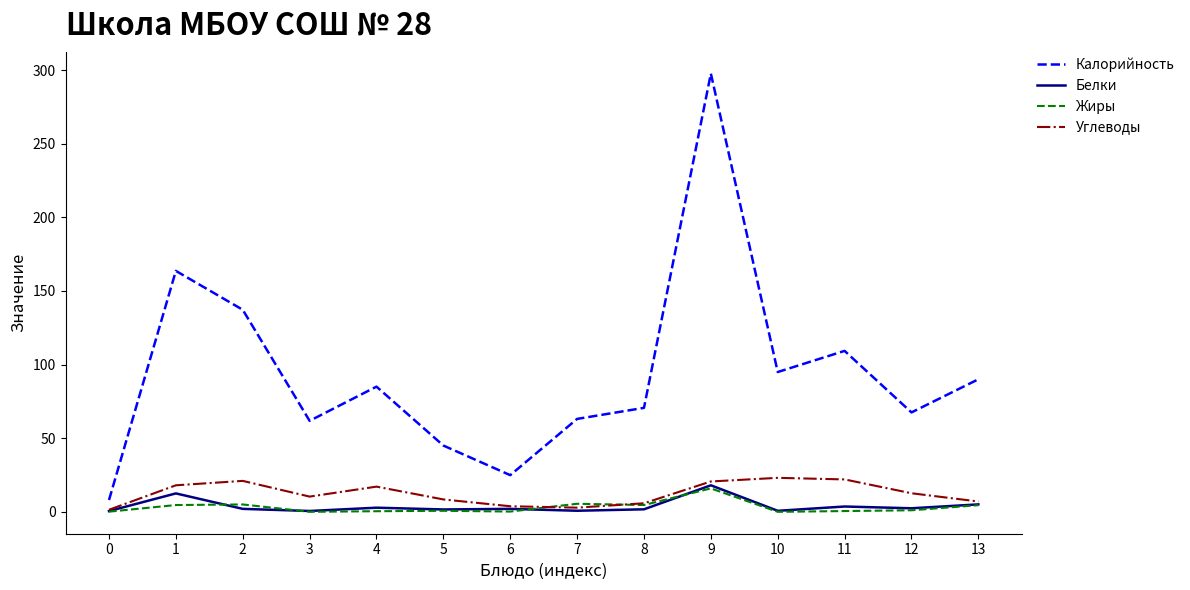

Where is the first local maximum for Белки?

1